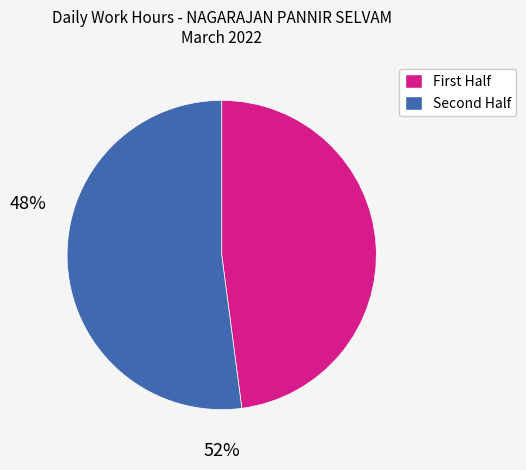

Is there a majority slice in this chart?

Yes